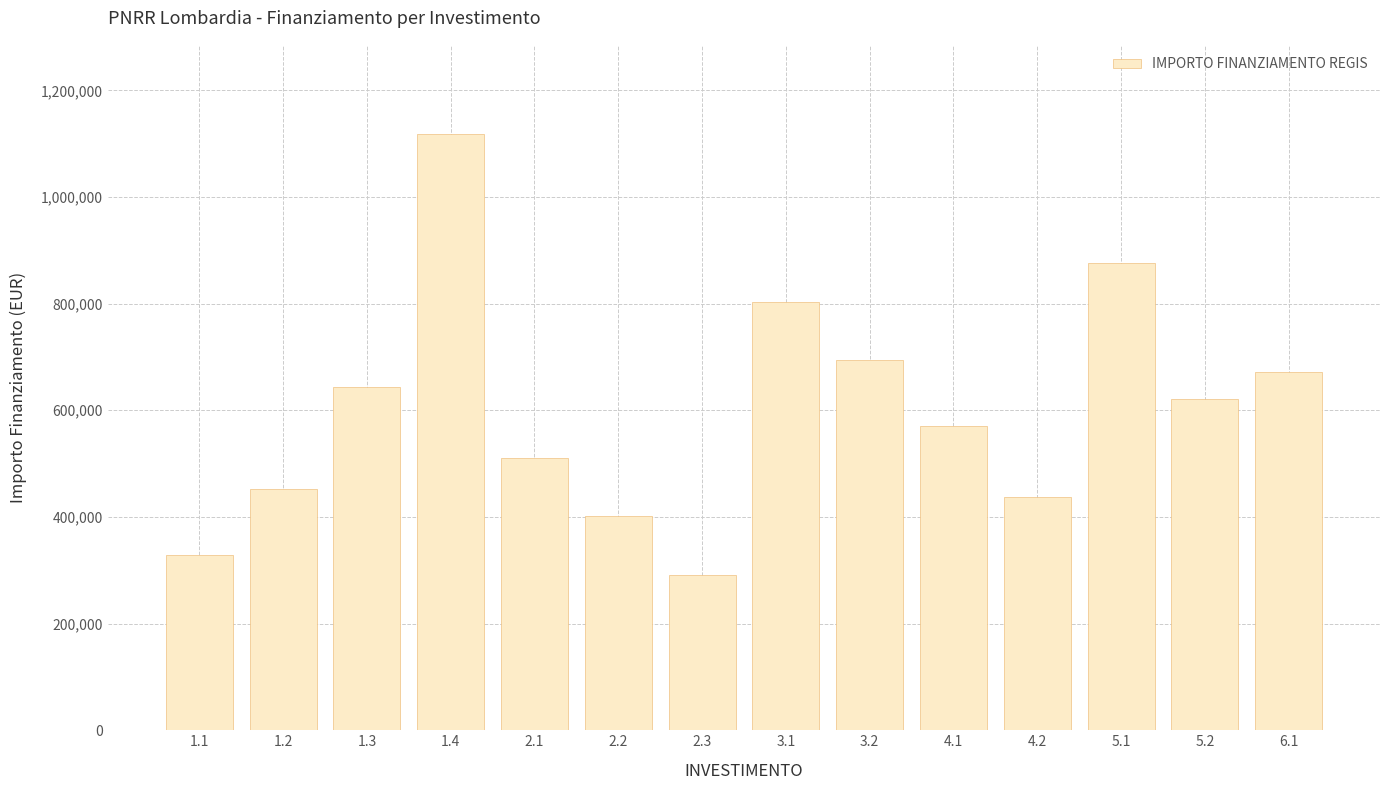

At which label does the data first exceed 620685?

1.3